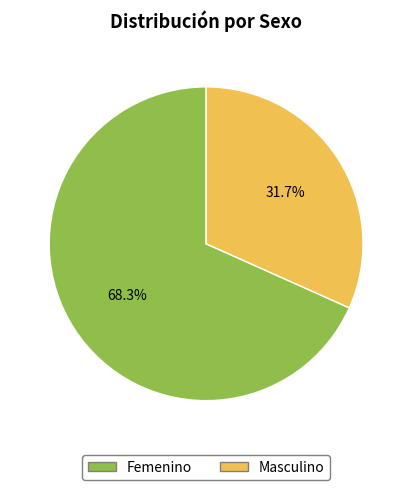

How much of the chart is everything except Femenino?

31.7%